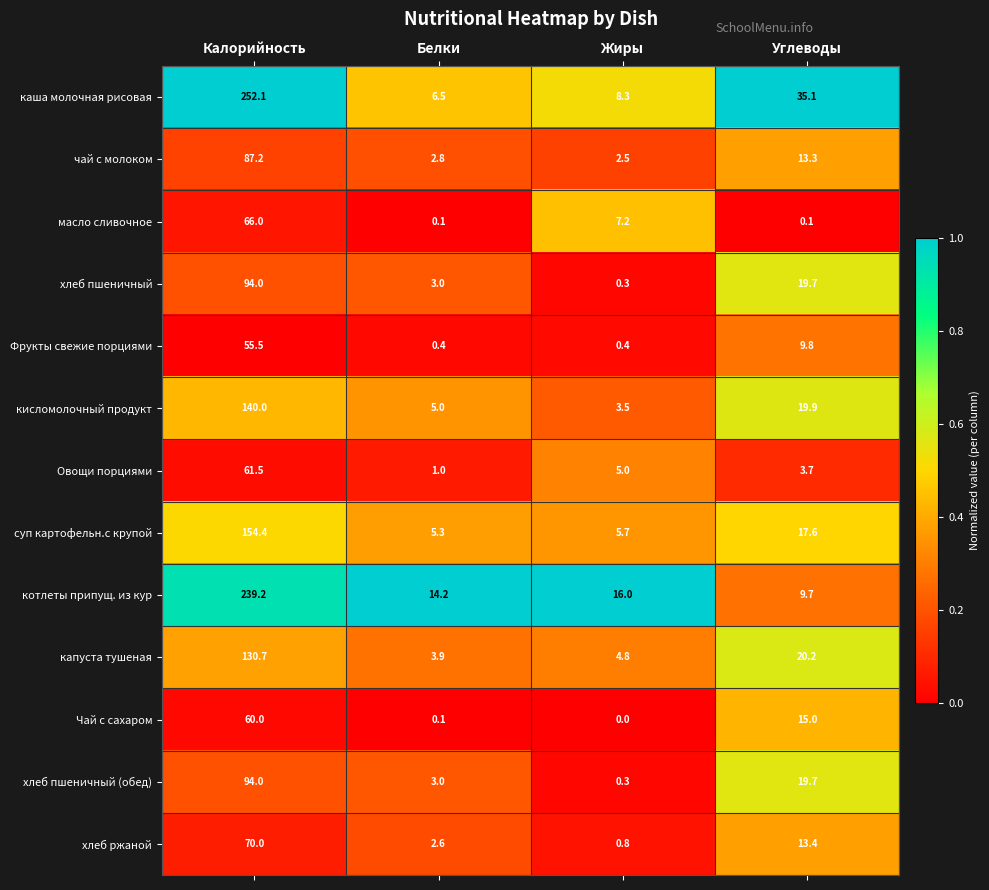

What value does the хлеб пшеничный (обед) series have at Калорийность?

94.0